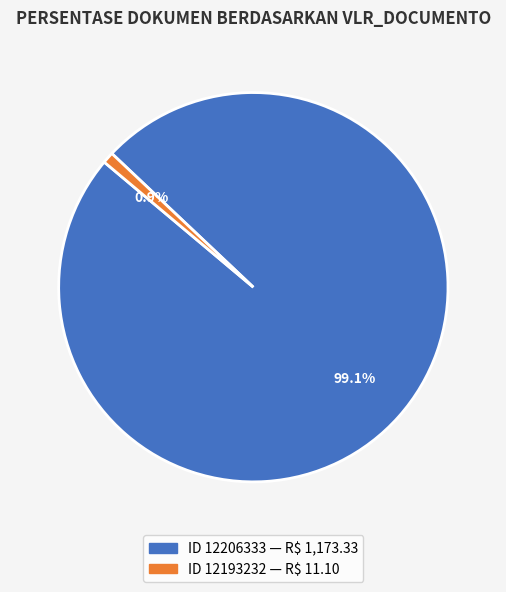

Is there any slice that represents more than half of the pie?

Yes